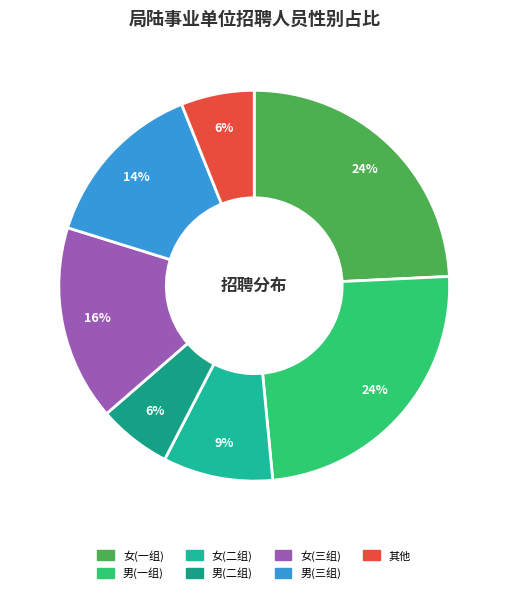

How many slices are in this pie chart?

7